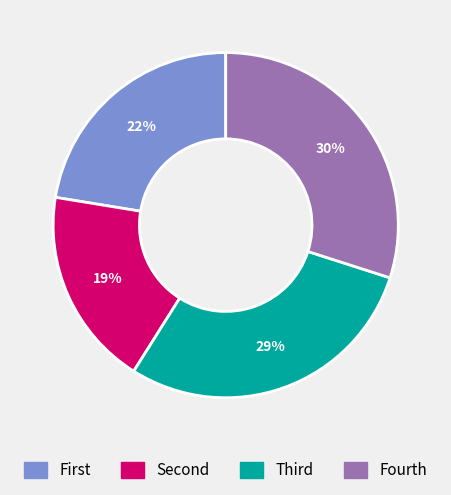

Is there any slice that represents more than half of the pie?

No